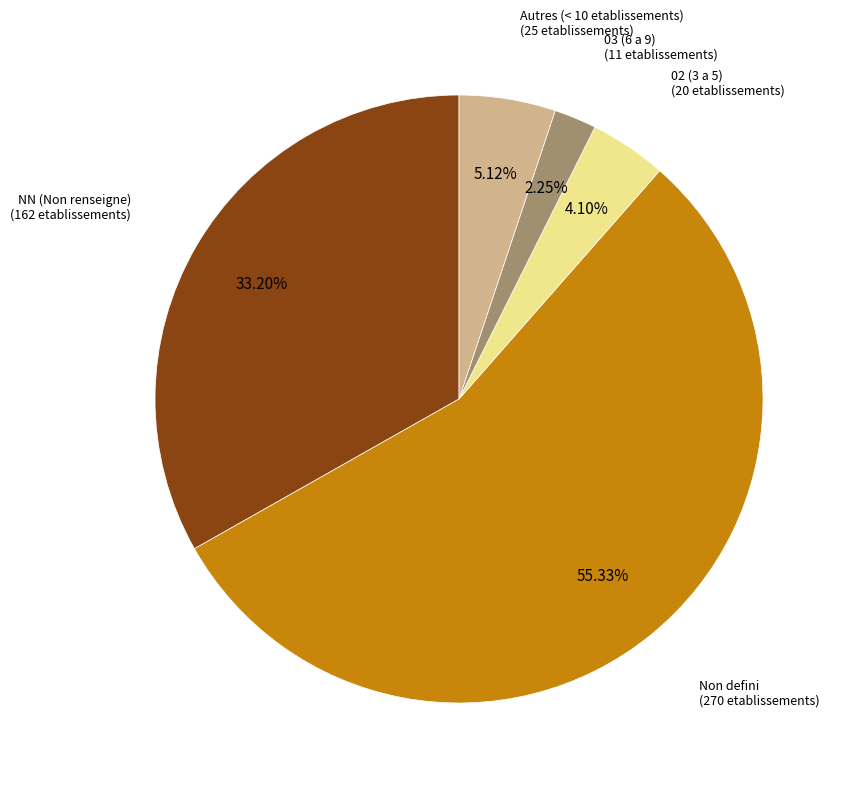

How many segments does this pie chart have?

5